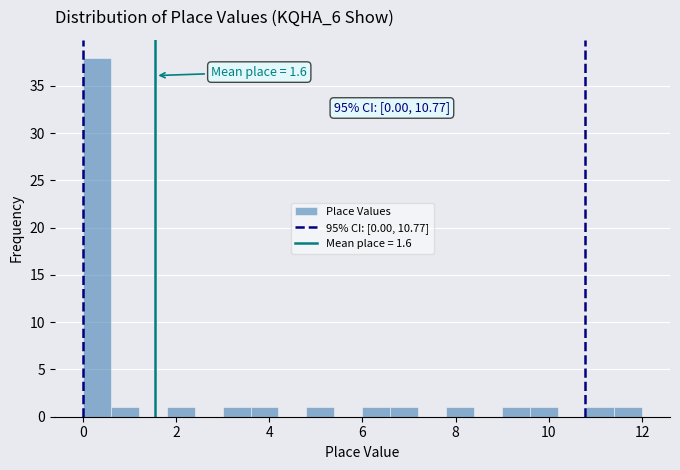

Around what value on the x-axis is the tallest bar? Give the approximate position of its centre, as read against the axis.

0.4